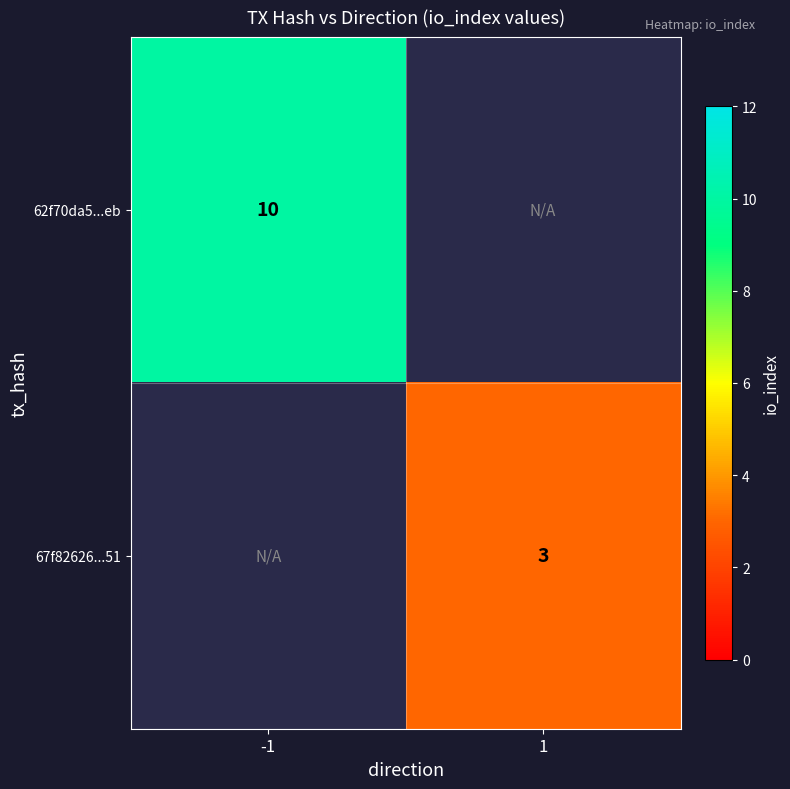

The value of 67f82626...51 at 1 is 3. True or false?

True